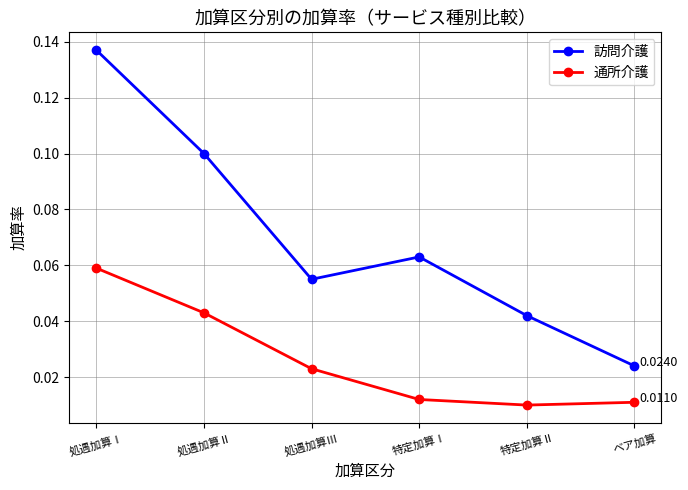

Rank the series by their average value, from lowest to highest.

通所介護, 訪問介護